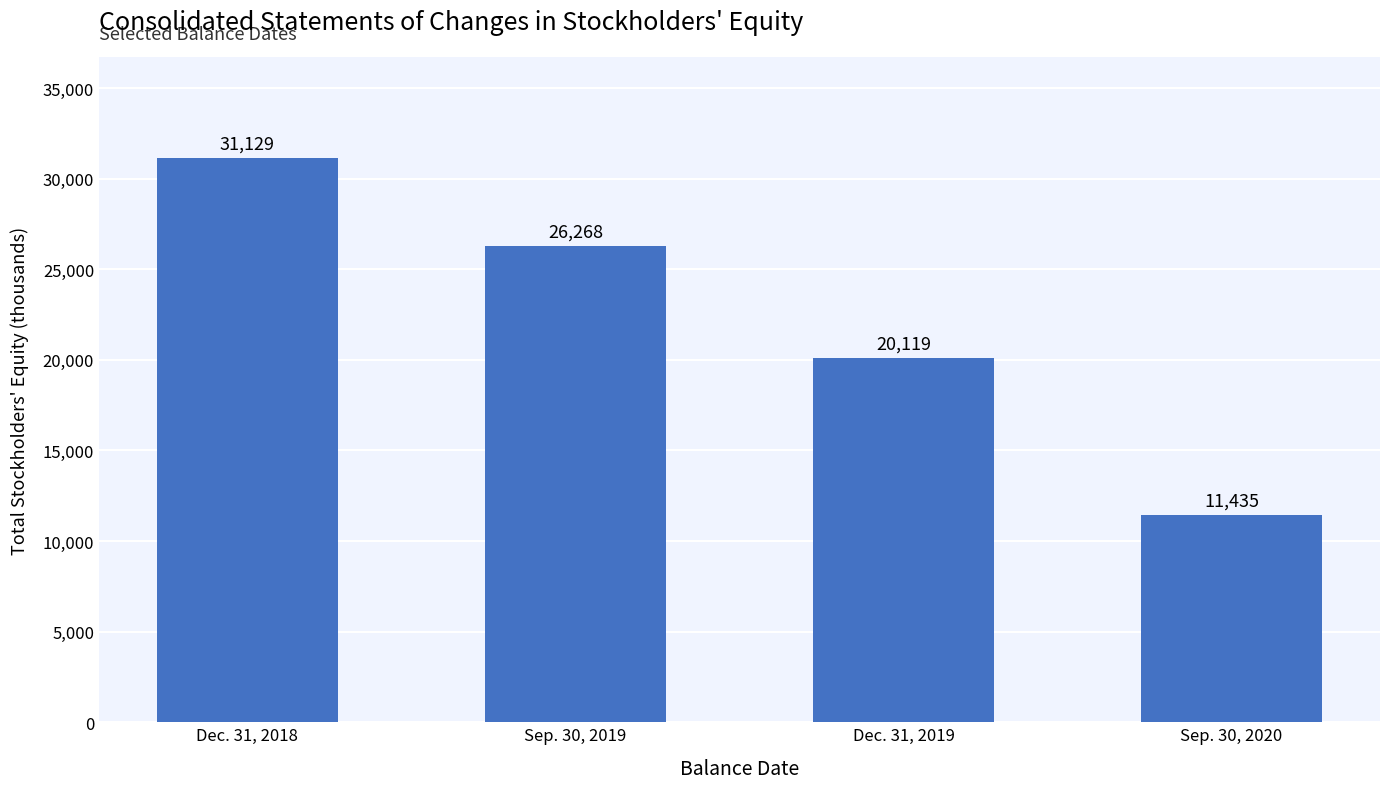

What position from the right is Dec. 31, 2019?

2